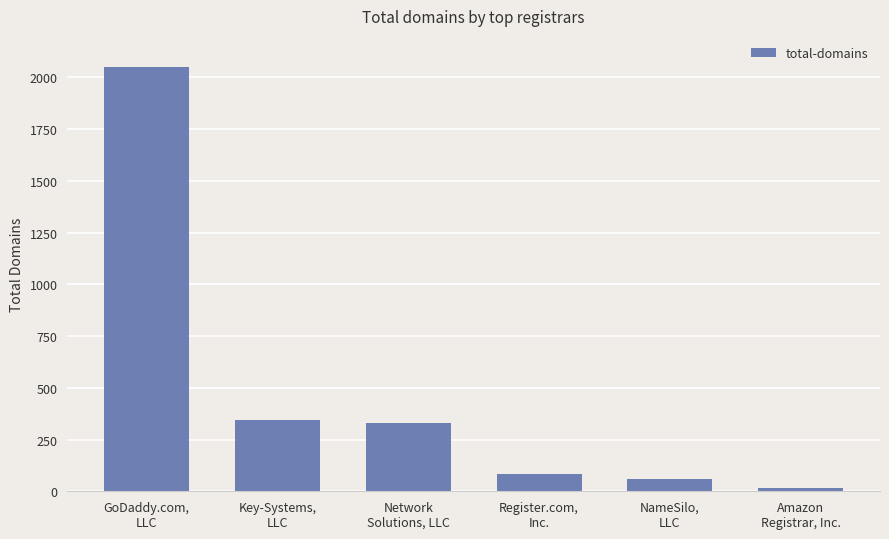

Is it true that the value at Network
Solutions, LLC is 329?

True